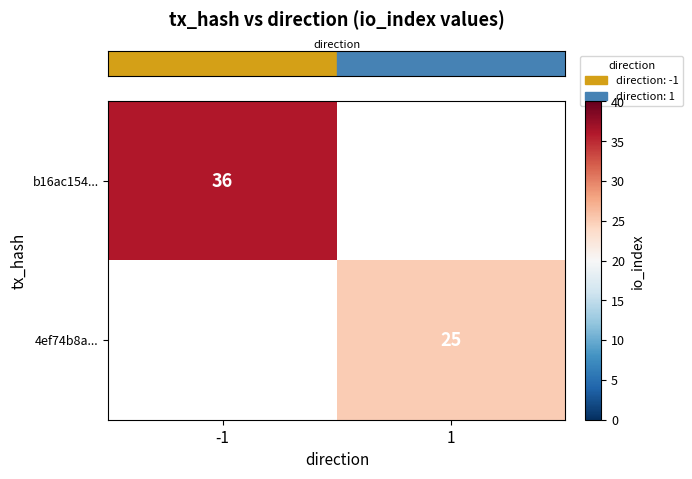

What is the minimum value shown in the chart?

25.0